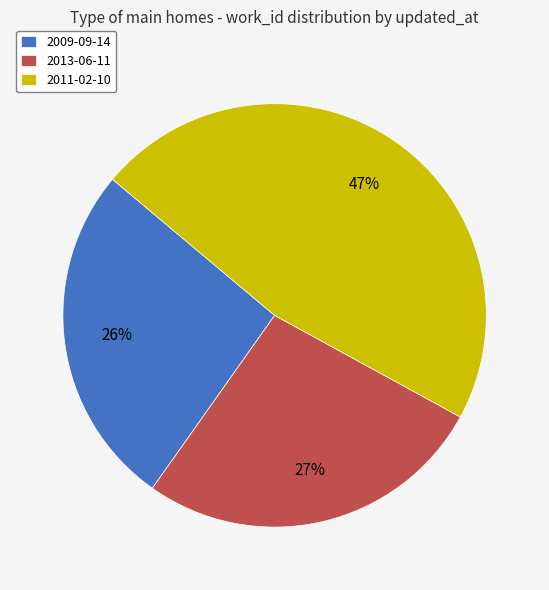

Combined, do 2011-02-10 and 2013-06-11 account for over 50%?

Yes